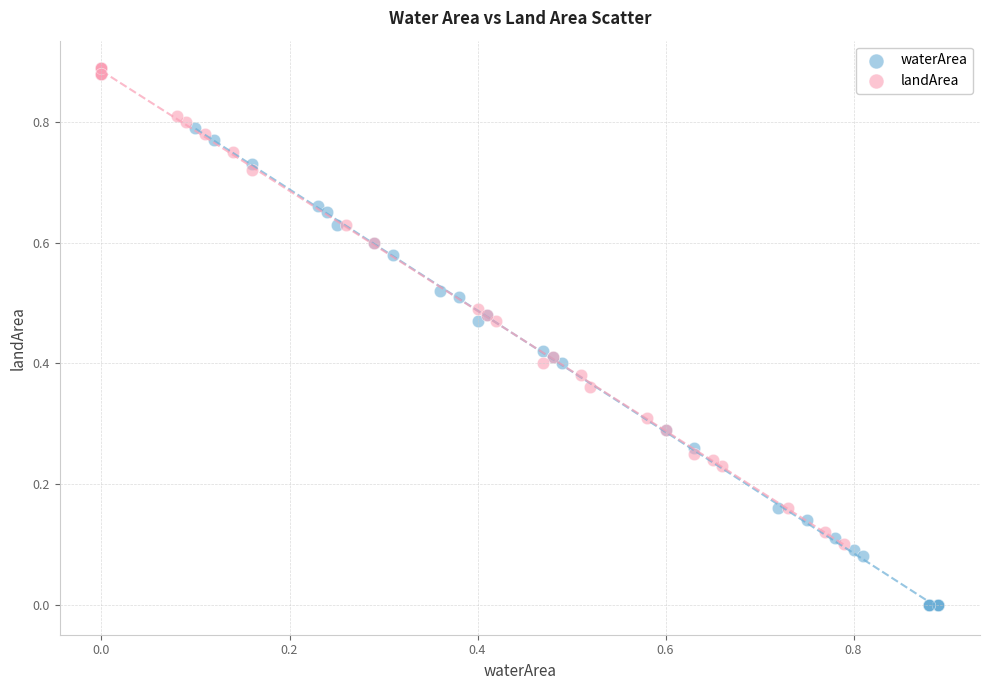

Which series contains the highest Y value?

landArea